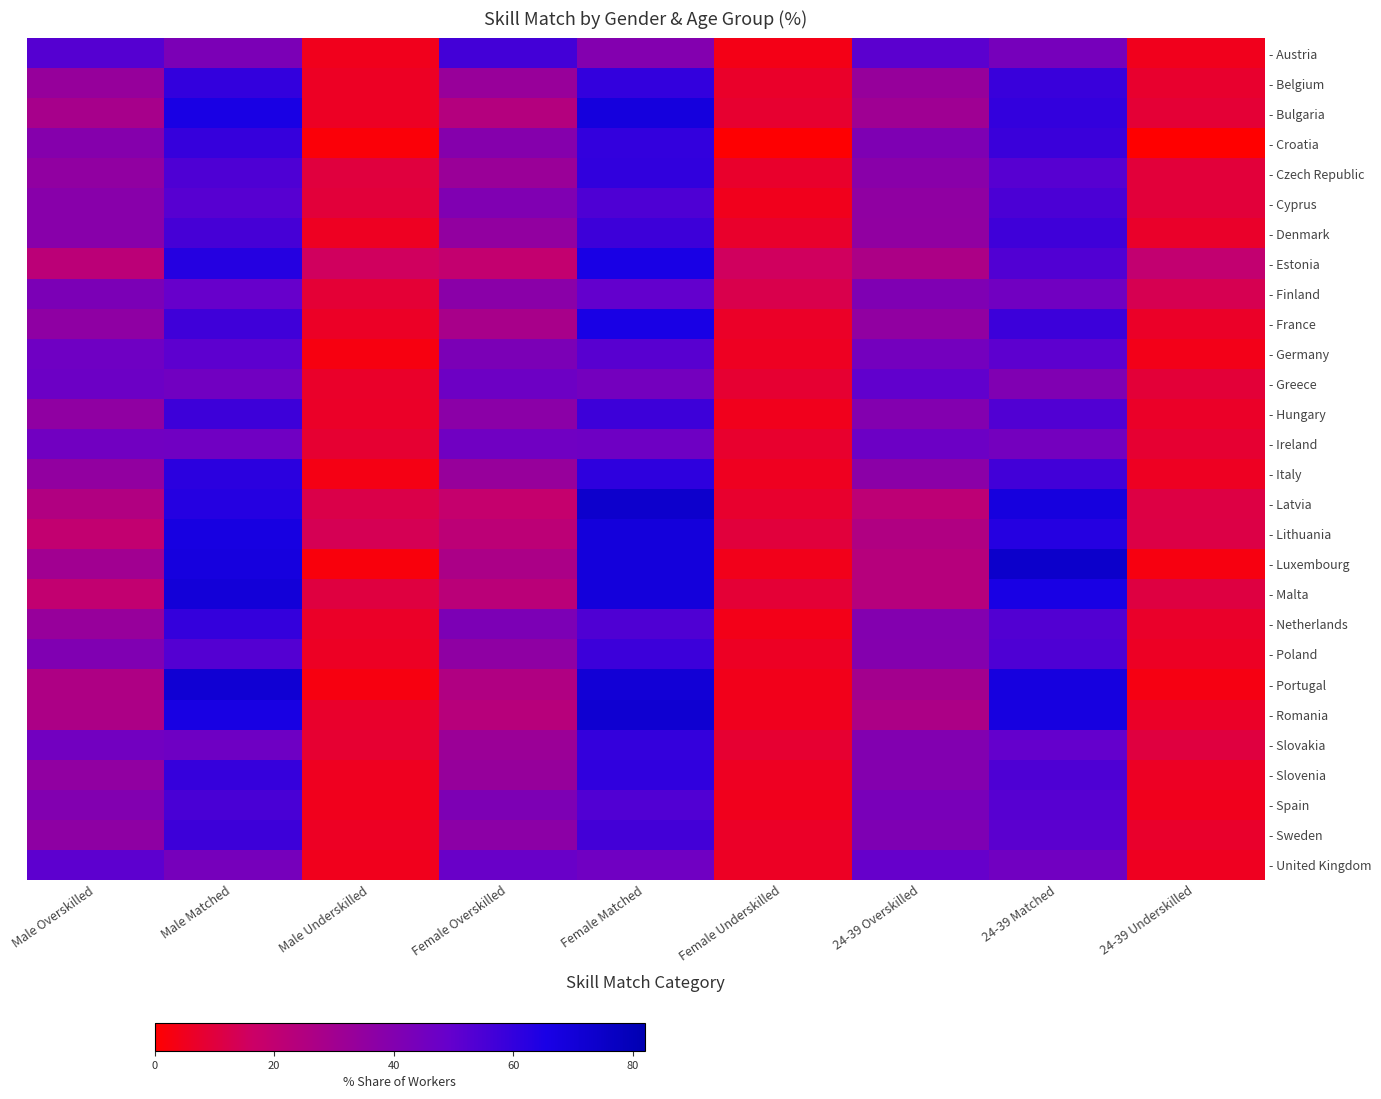

At how many categories does at least one series exceed 22?

6